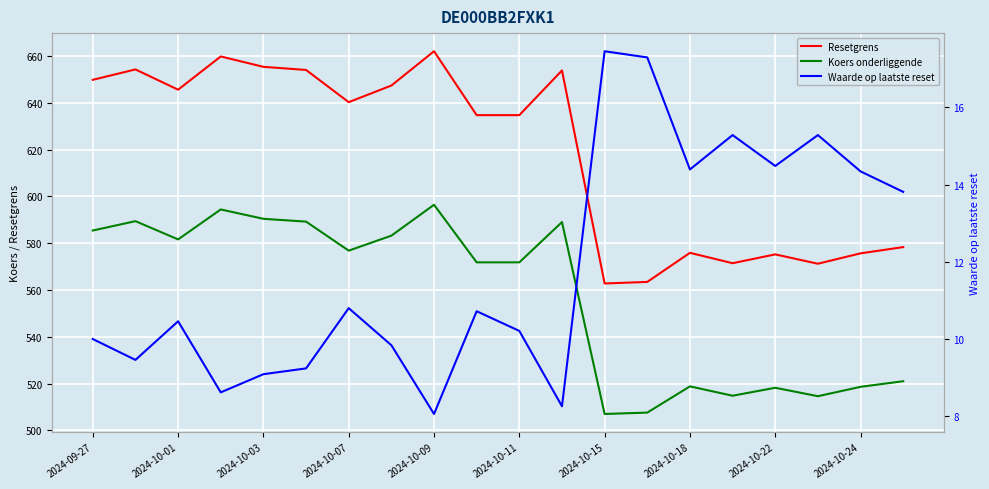

In Koers onderliggende, how many points are lower than both neighbors (excluding endpoints)?

5